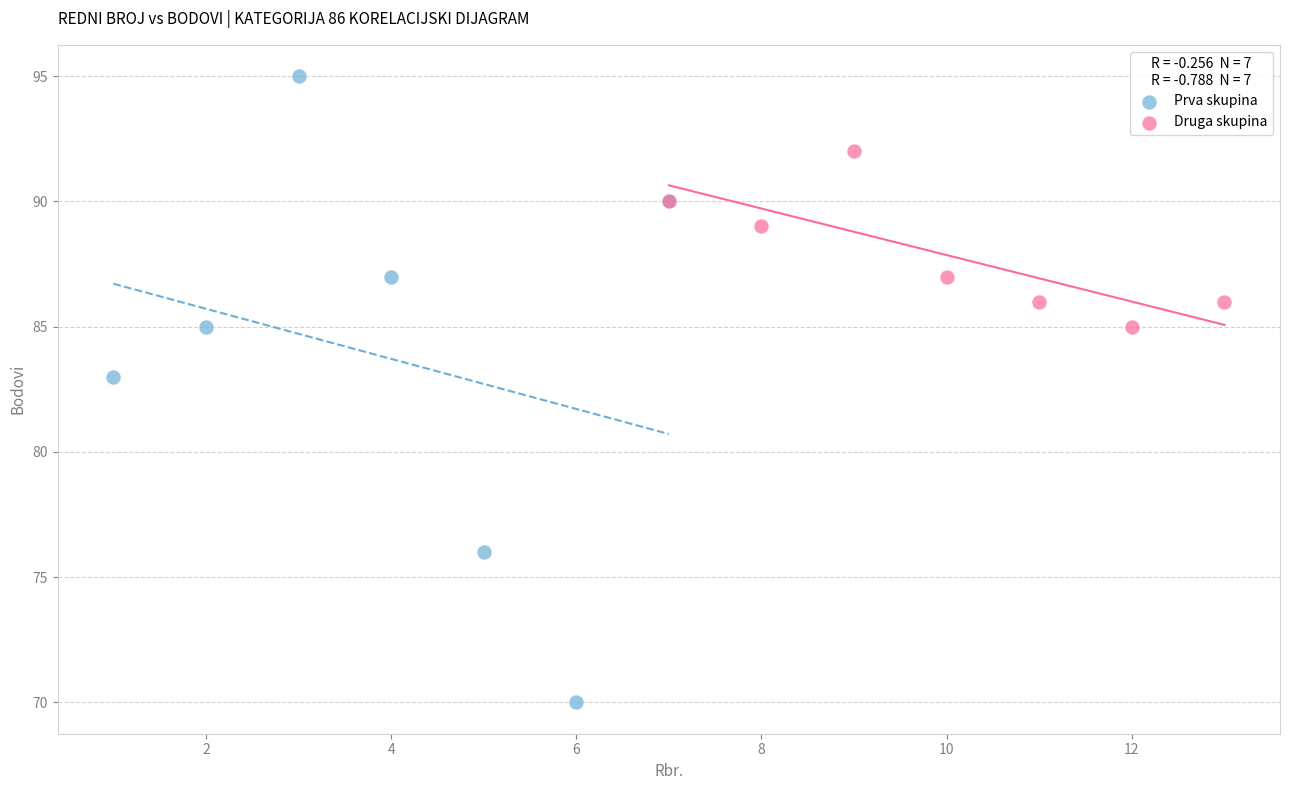

Which series contains the highest Y value?

Prva skupina